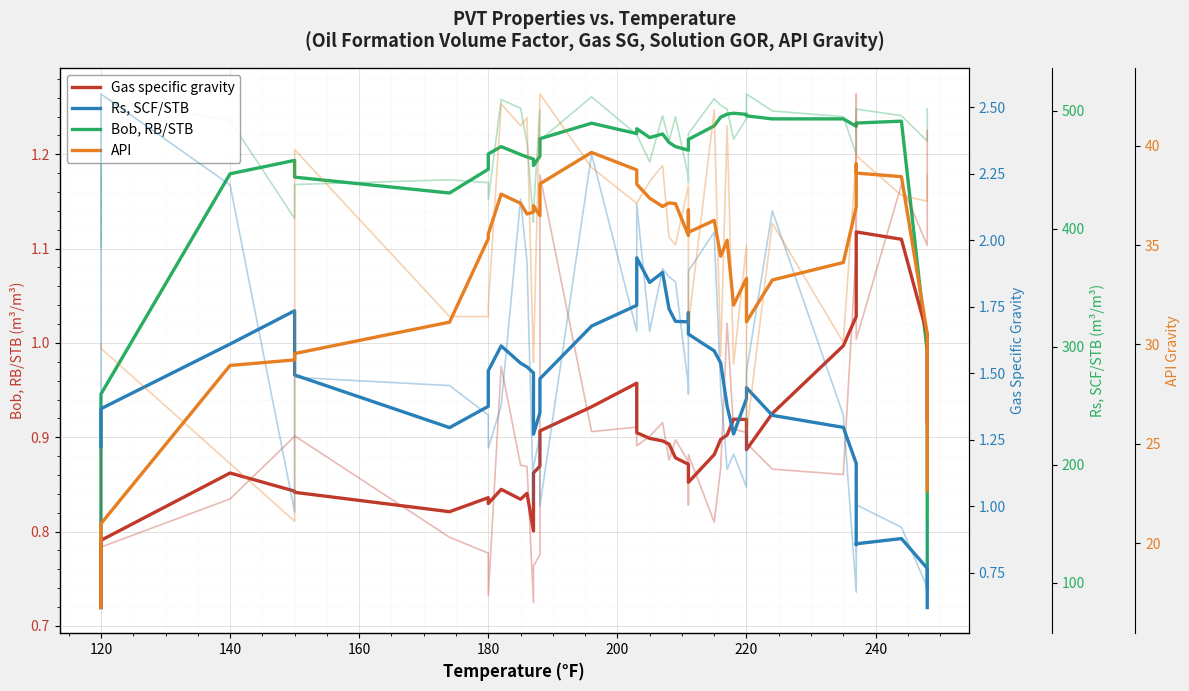

True or false: Rs, SCF/STB has more than 1 interior local peaks.

True